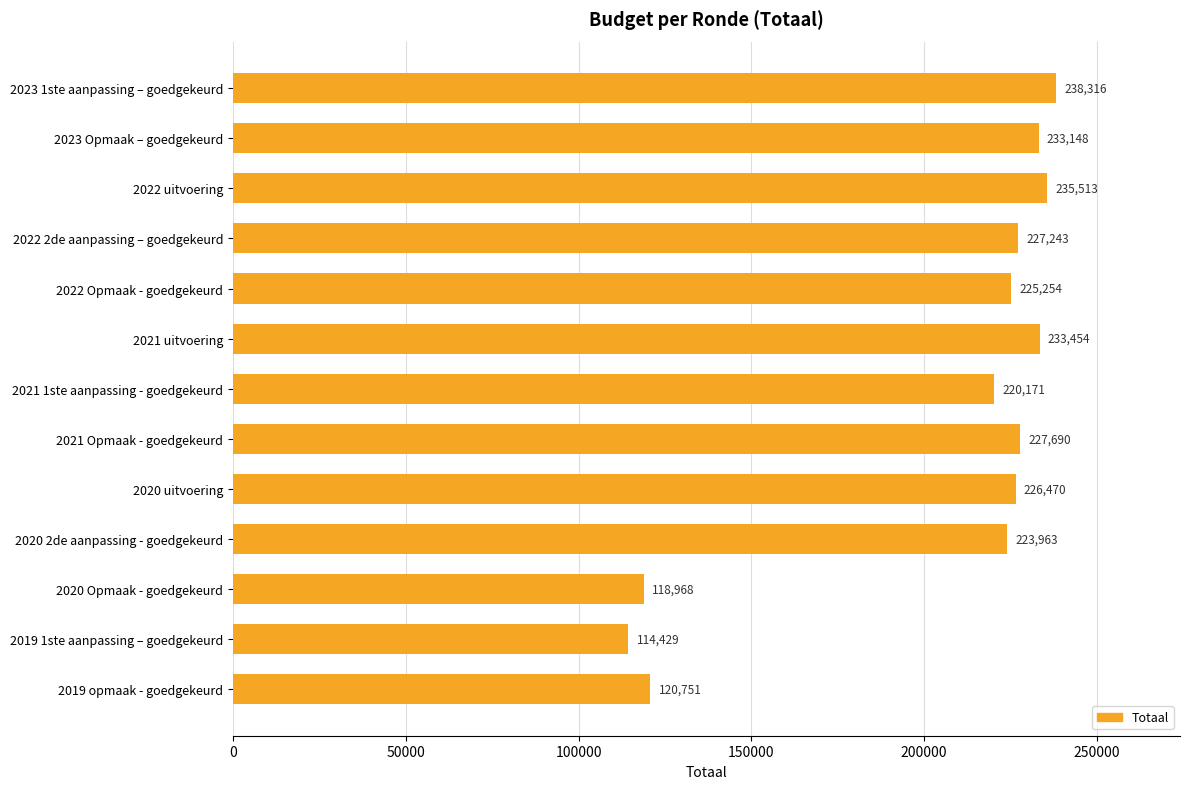

What position from the top is 2022 2de aanpassing – goedgekeurd?

4